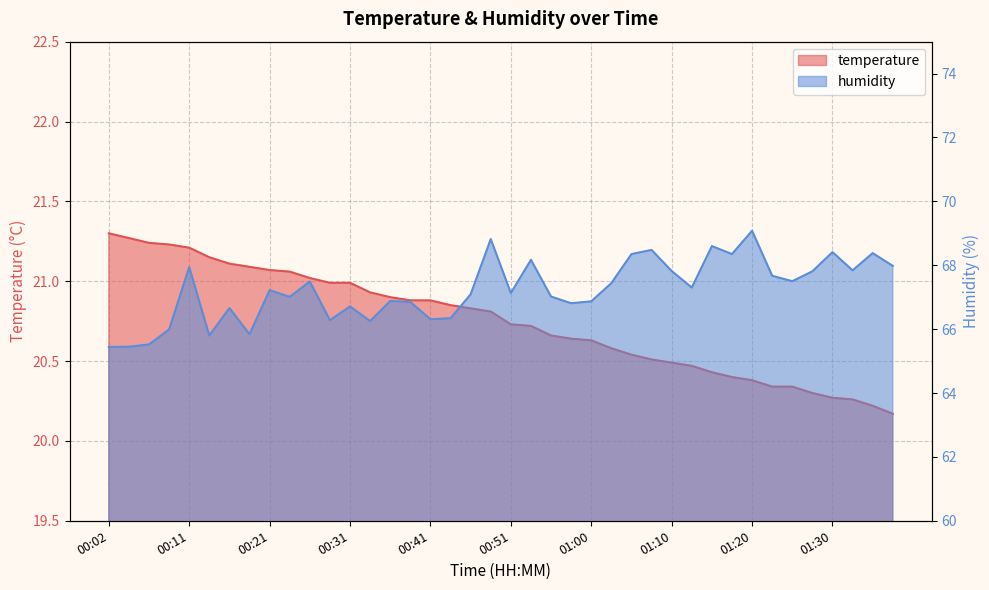

What is the difference between the second highest and second lowest values in the humidity series?

3.4